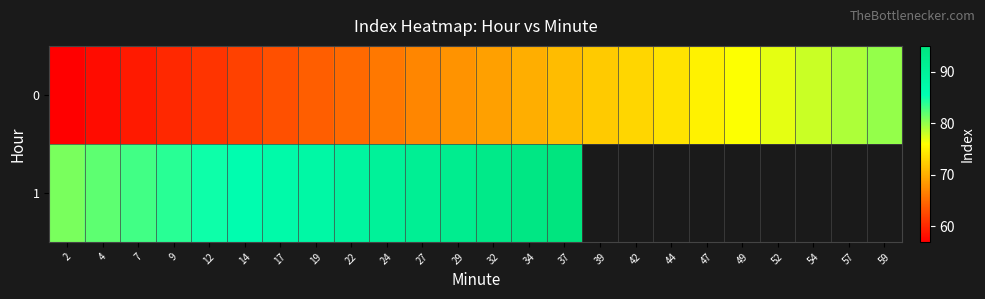

True or false: 0 has a value of 109.1 at 47.

False